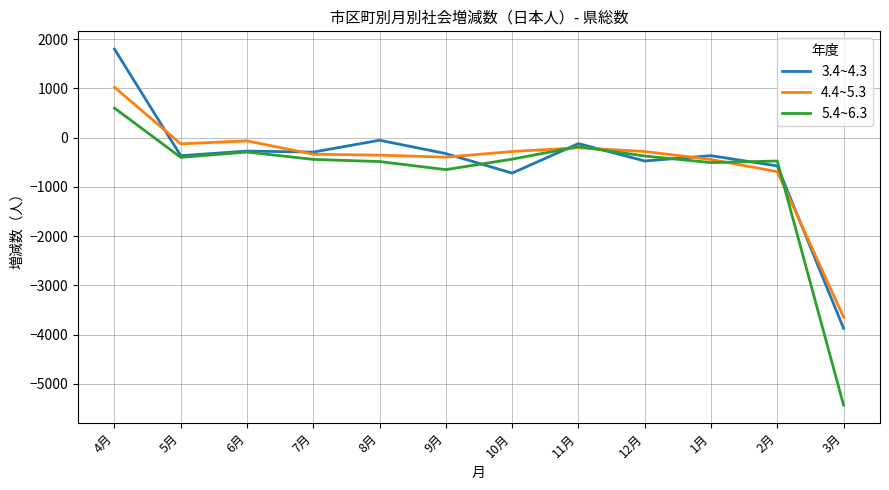

List the series in order of their peak value, highest first.

3.4~4.3, 4.4~5.3, 5.4~6.3